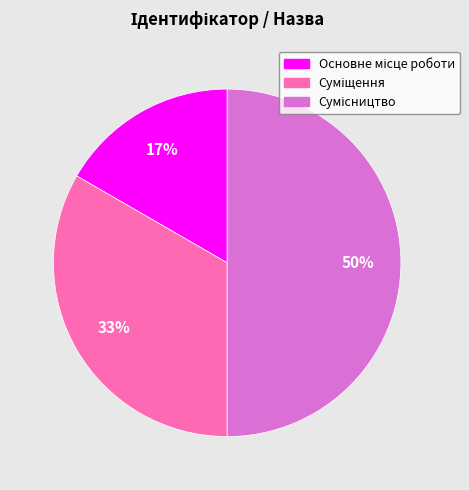

To the nearest percent, what is the average slice percentage?

33%